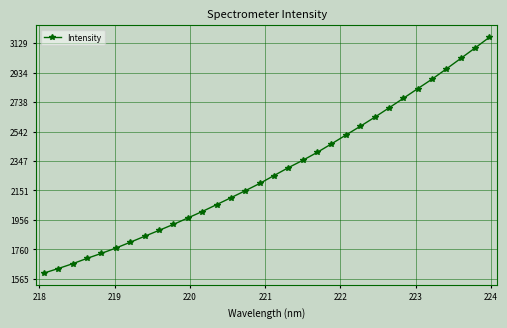

True or false: the data has more than 0 interior local peaks.

False